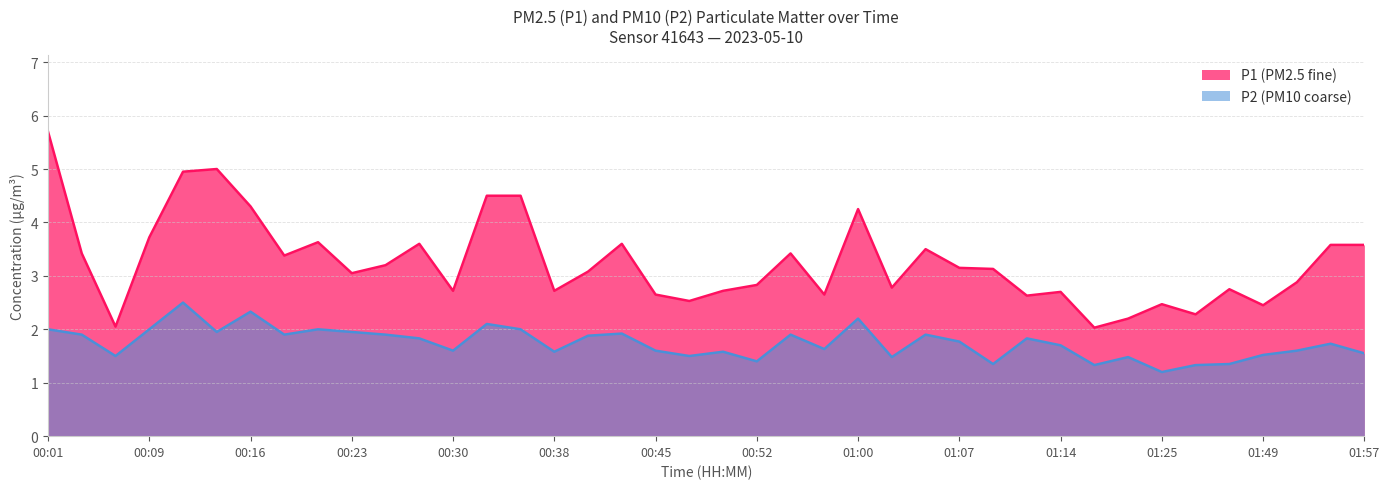

List the labels in order of P1 value, largest first.

00:01, 00:13, 00:11, 00:33, 00:35, 00:16, 01:00, 00:09, 00:21, 00:28, 00:43, 01:54, 01:57, 01:05, 00:04, 00:55, 00:18, 00:25, 01:07, 01:09, 00:40, 00:23, 01:52, 00:52, 01:02, 01:39, 00:30, 00:38, 00:50, 01:14, 00:45, 00:57, 01:12, 00:47, 01:25, 01:49, 01:33, 01:19, 00:06, 01:17